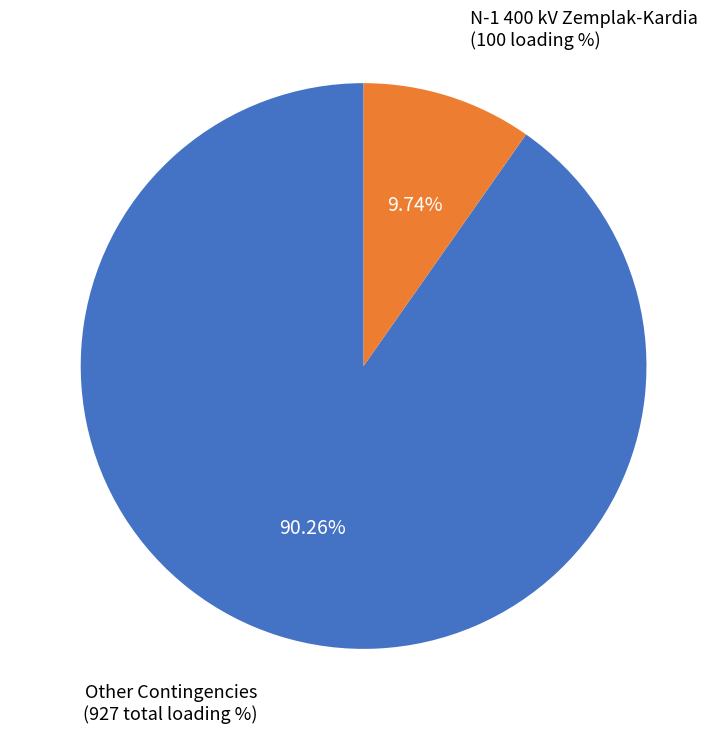

Is there any slice that represents more than half of the pie?

Yes